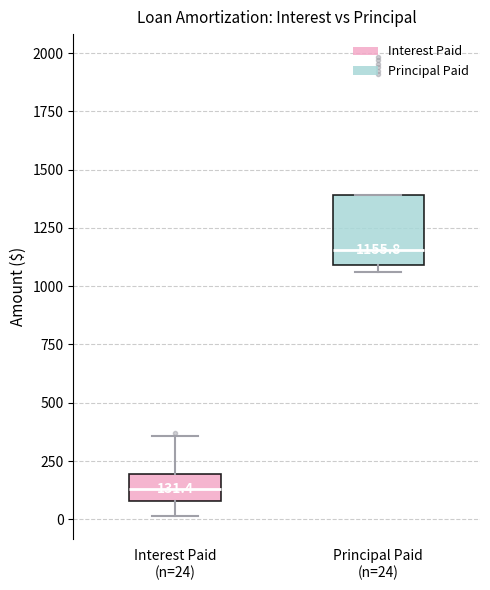

Which box has the lowest median line?

Interest Paid (n=24)